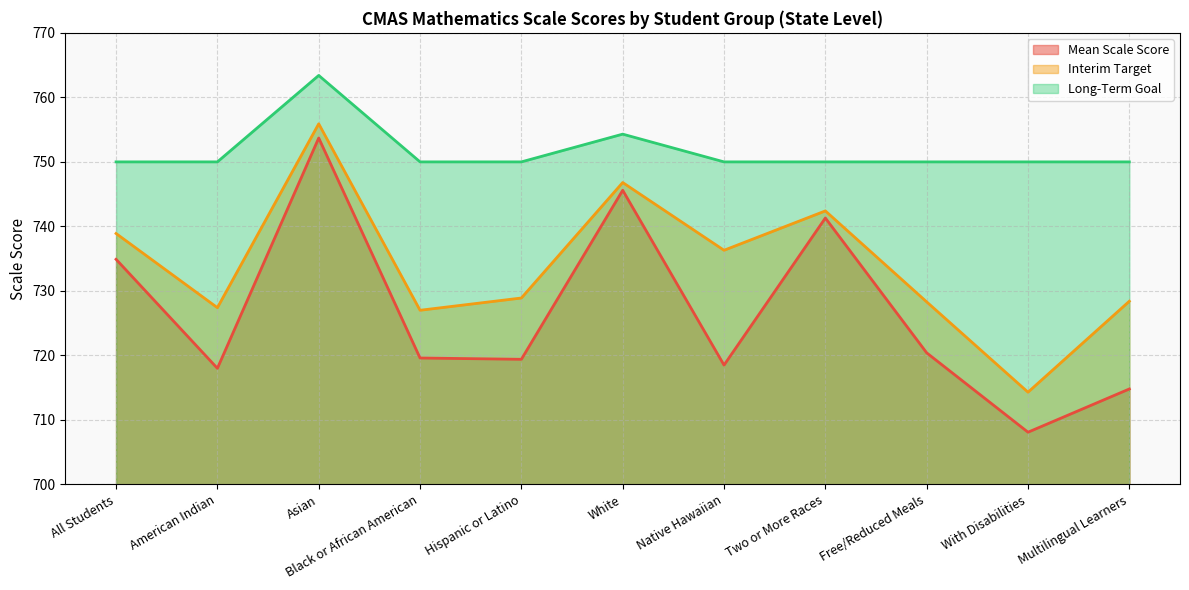

At which label does Interim Target first exceed 728?

All Students